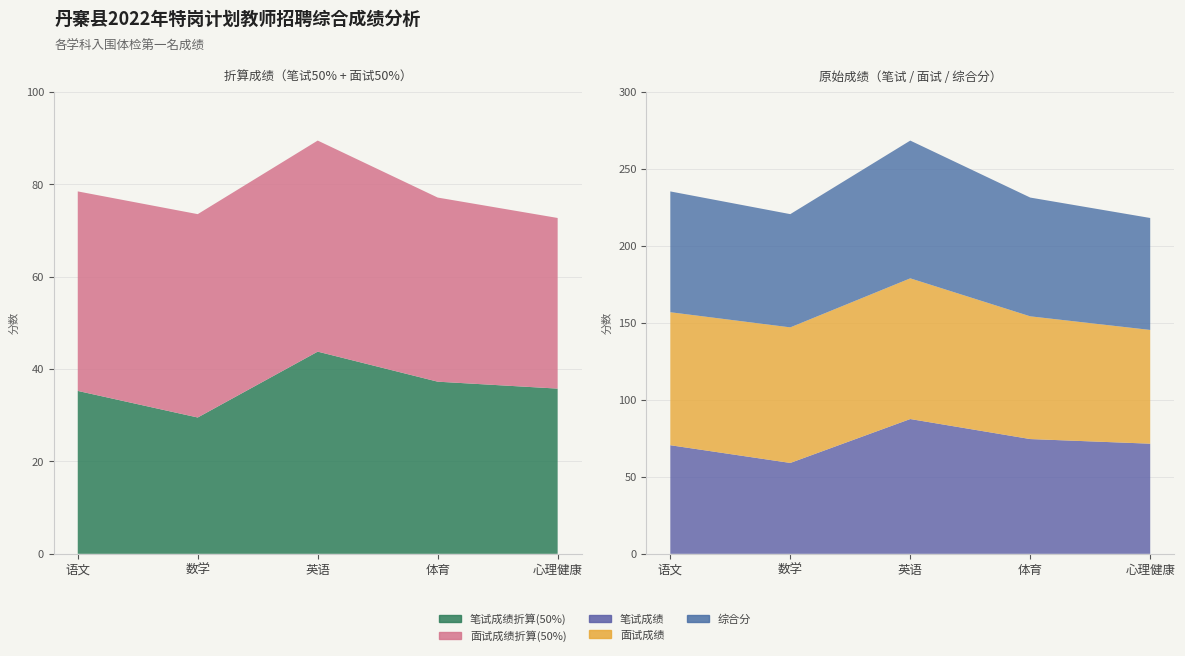

Reading left to right, list all the values displayed in this chart.

笔试成绩折算(50%): 35.2	29.5	43.8	37.2	35.8
面试成绩折算(50%): 43.2	44.0	45.7	39.8	36.9
笔试成绩: 70.5	59.0	87.5	74.5	71.5
面试成绩: 86.3	88.0	91.3	79.7	73.8
综合分: 78.4	73.5	89.4	77.1	72.7